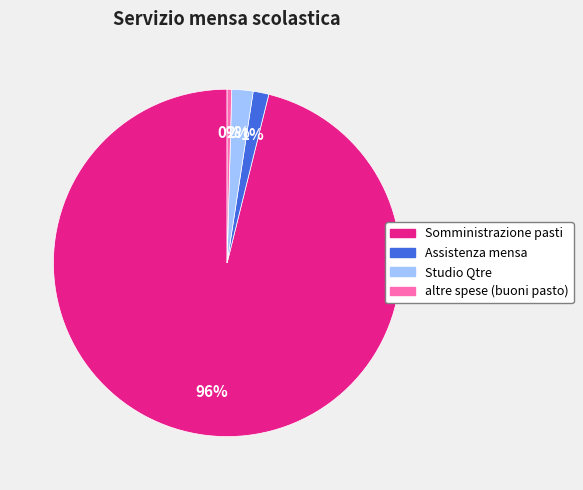

Approximately how many times larger is the value at Somministrazione pasti compared to altre spese (buoni pasto)?

225.3